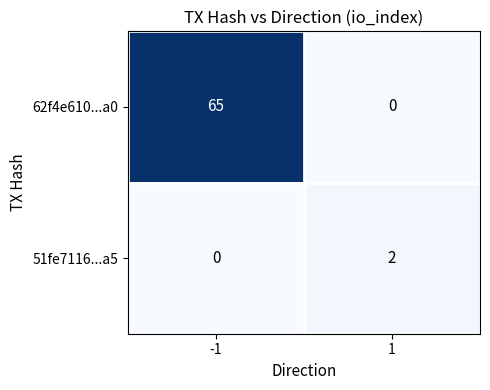

Which category has the highest value across all series?

-1